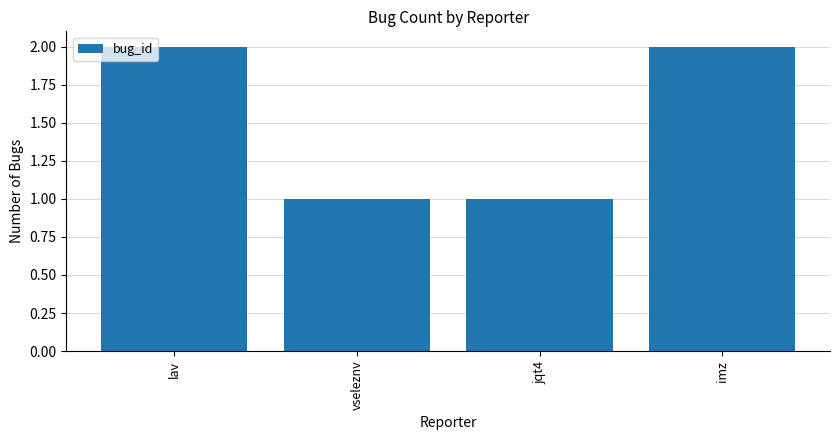

Reading left to right, transcribe all the data shown in this chart.

lav=2	vseleznv=1	jqt4=1	imz=2